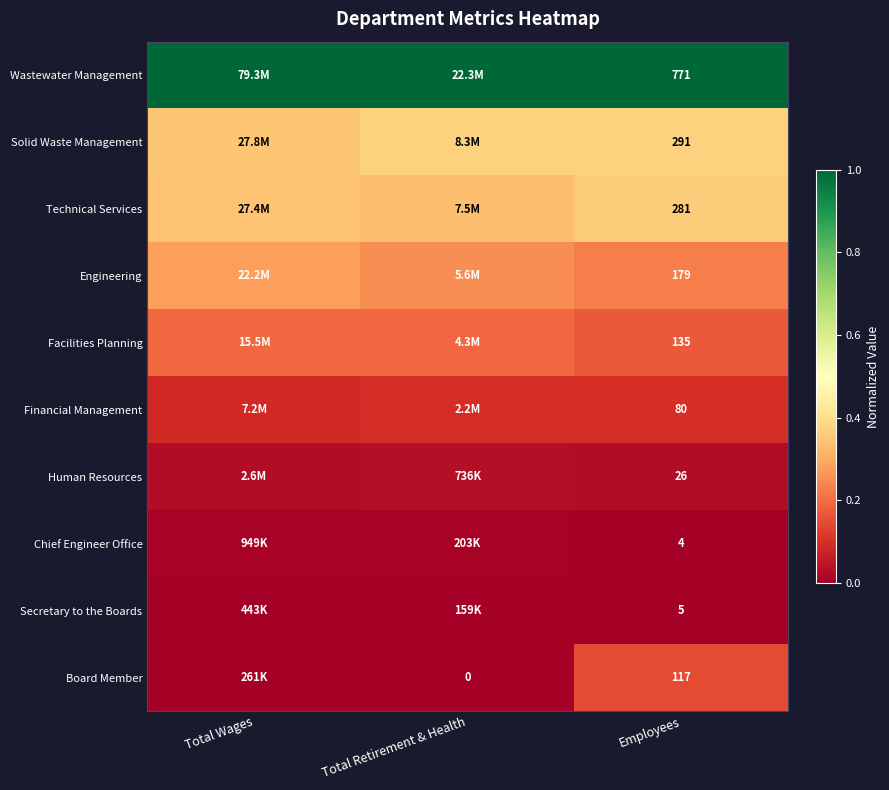

Rank the series at Employees from lowest to highest value.

Chief Engineer Office, Secretary to the Boards, Human Resources, Financial Management, Board Member, Facilities Planning, Engineering, Technical Services, Solid Waste Management, Wastewater Management